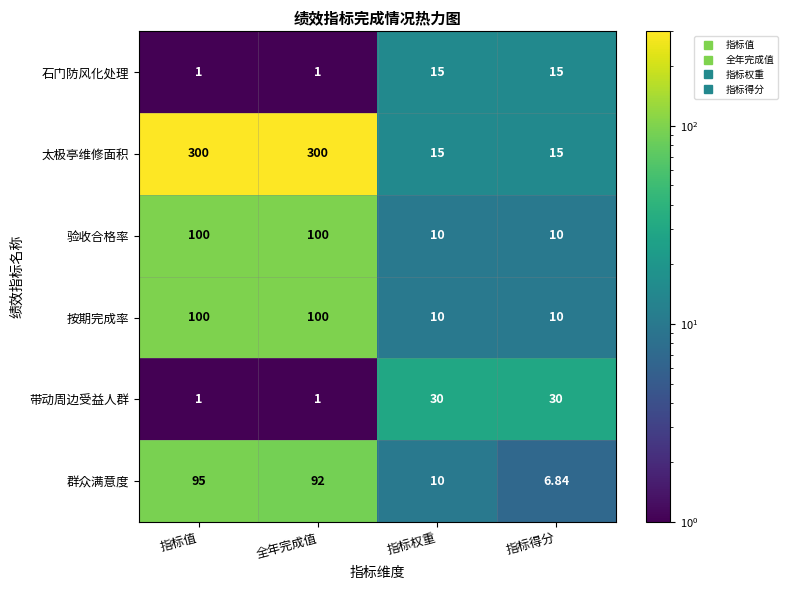

At which category is the sum across all series the highest?

指标值